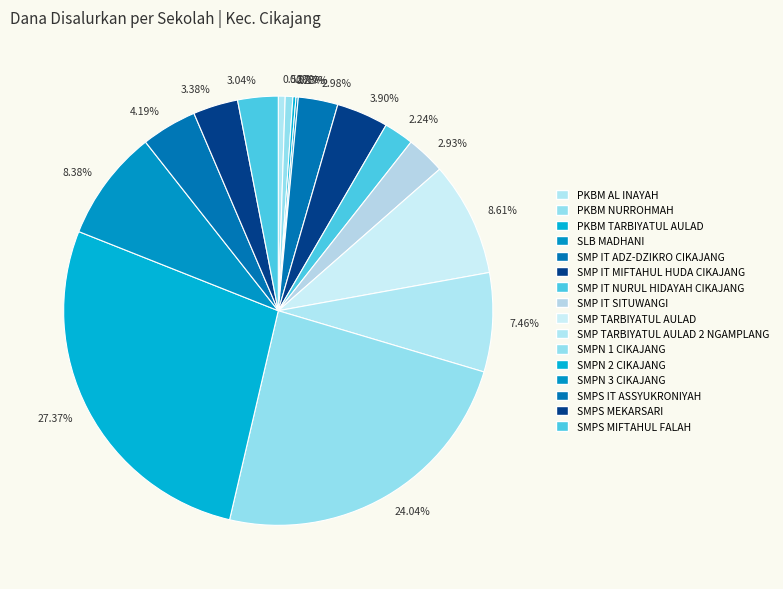

What is the change in value from SMP IT SITUWANGI to SMPS MIFTAHUL FALAH?

+750000